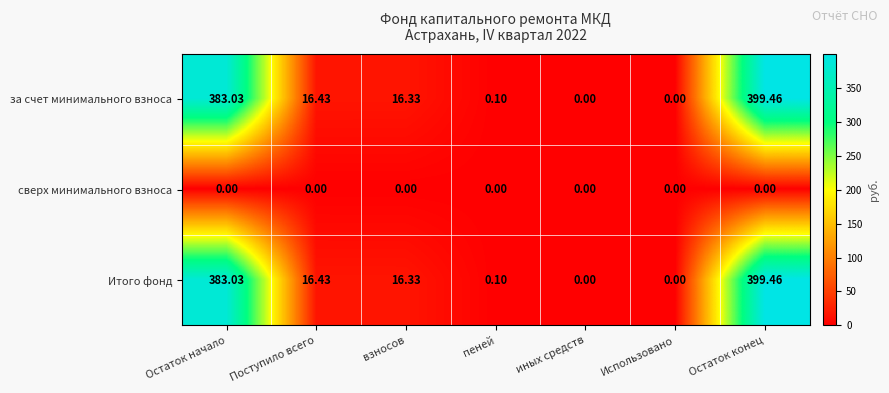

At which category is the sum across all series the highest?

Остаток конец